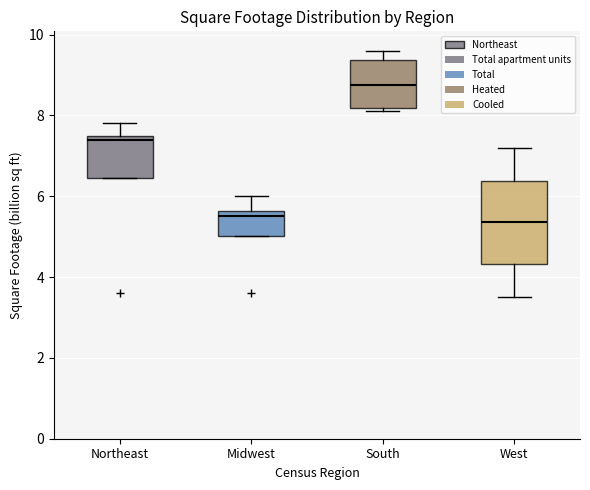

Which box has the highest median line?

South